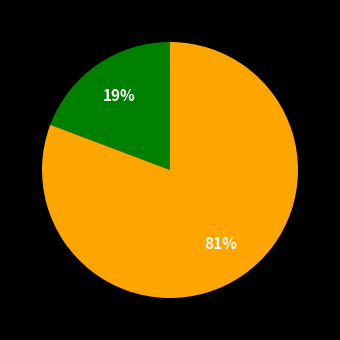

How many slices are in this pie chart?

2